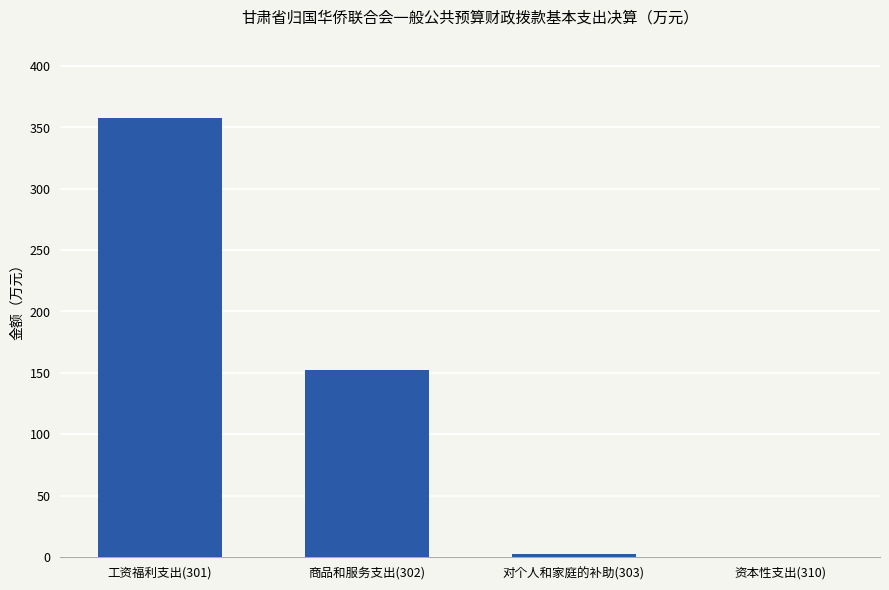

Are the bars horizontal?

No